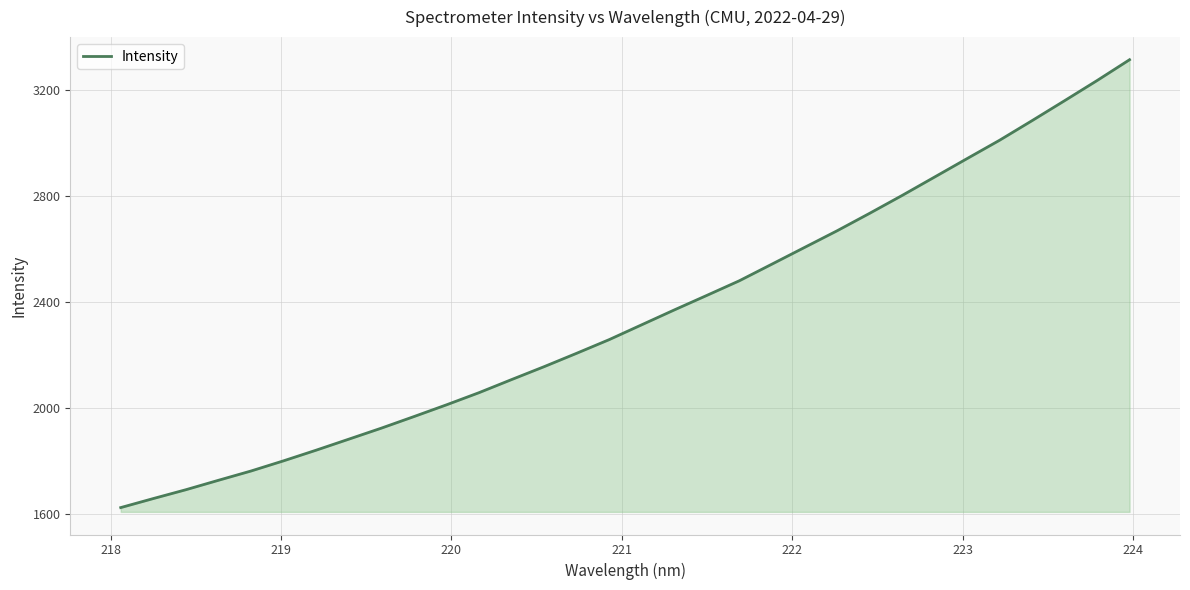

What is the greatest value displayed?

3312.7